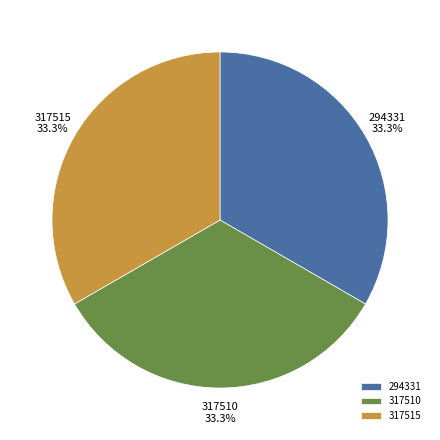

What is the ratio of the value at 317515 to the value at 317510?

1.0